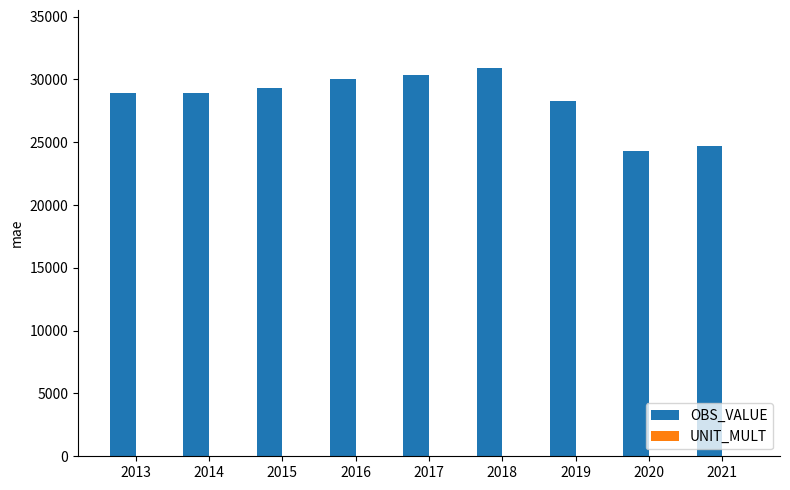

Which category has the highest value across all series?

2018